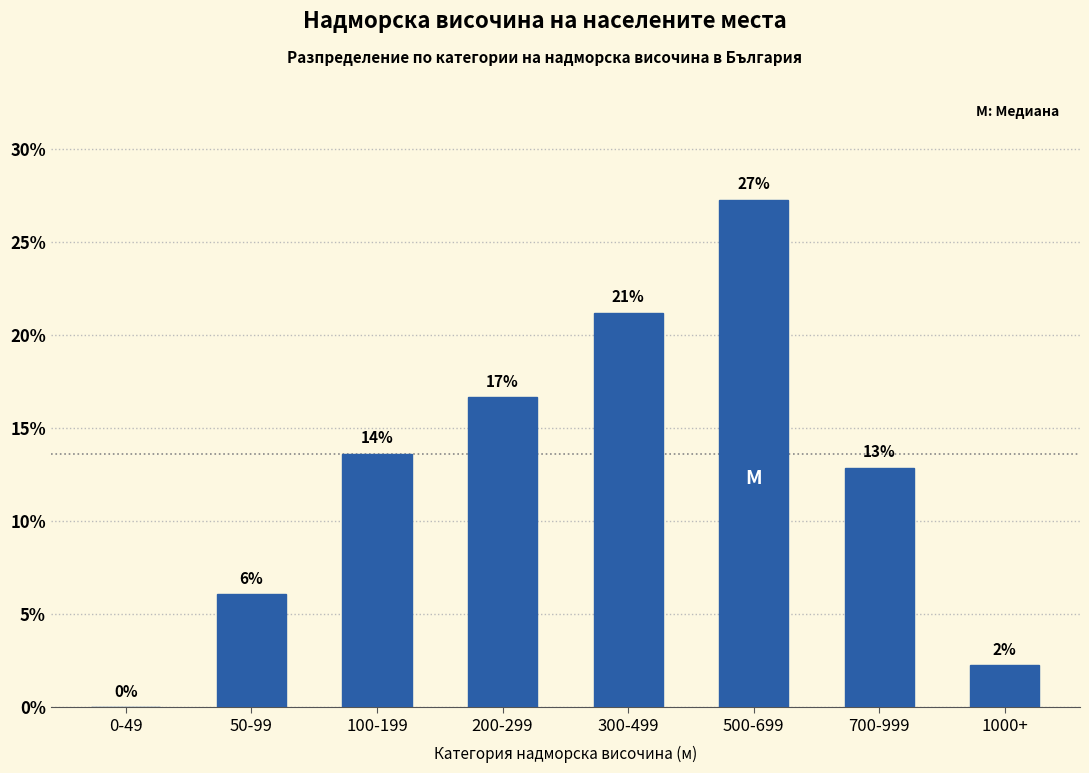

Are the bars horizontal?

No